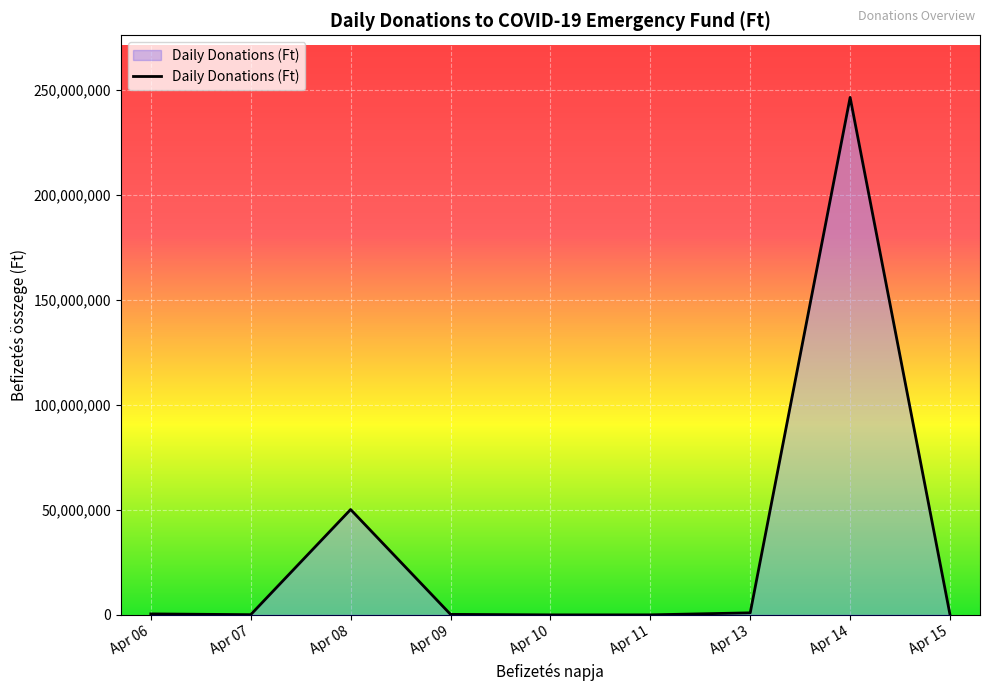

What is the greatest value displayed?

246437506